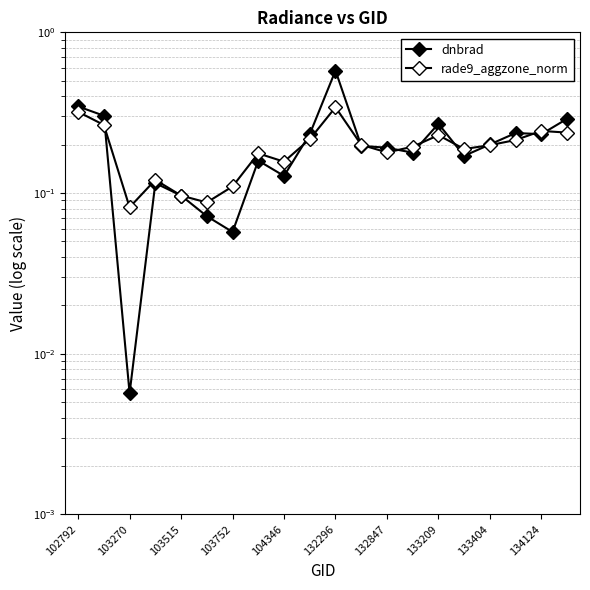

How many lines are shown in the chart?

2